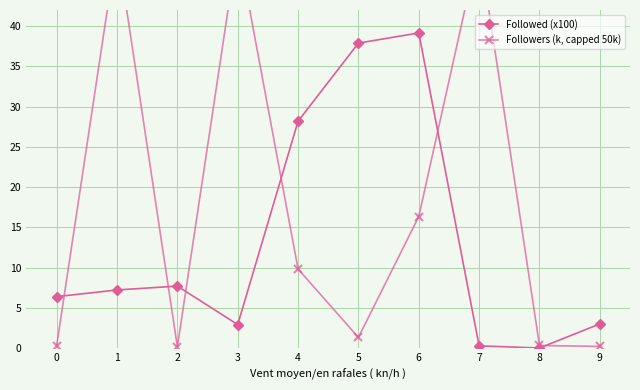

At which category does Followed (x100) reach its first local peak?

2